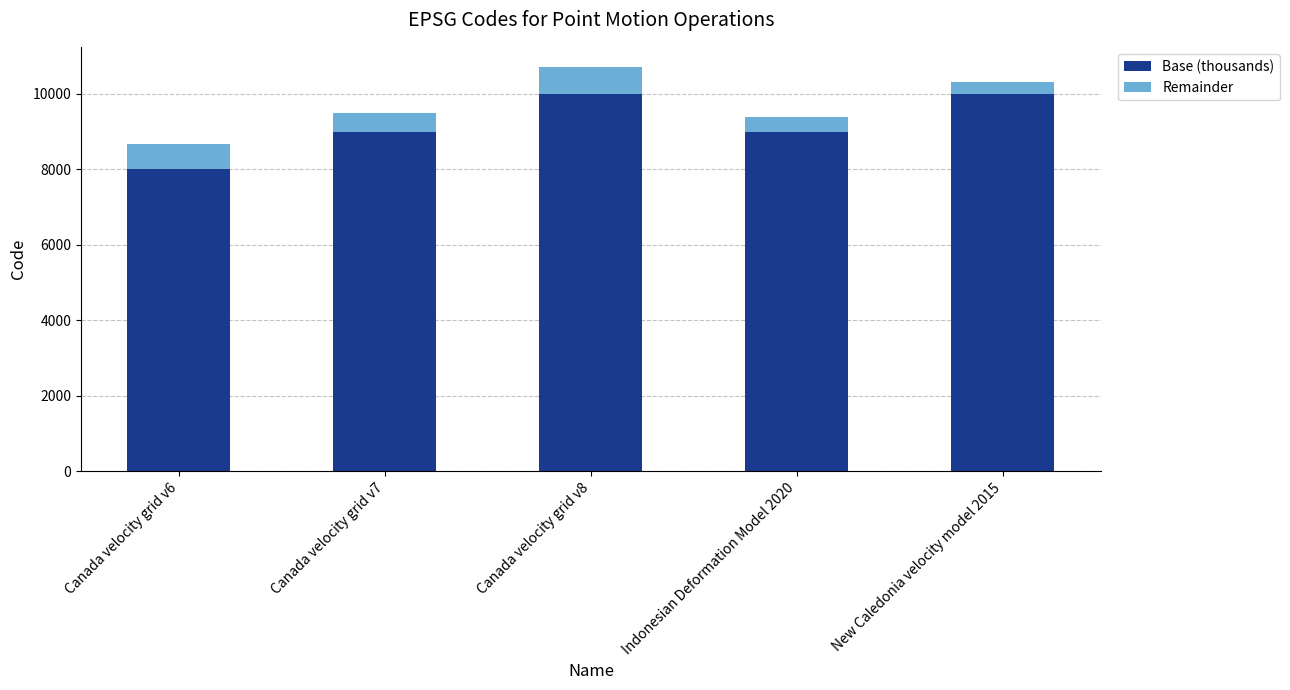

Which category has the lowest value in the Base (thousands) series?

Canada velocity grid v6